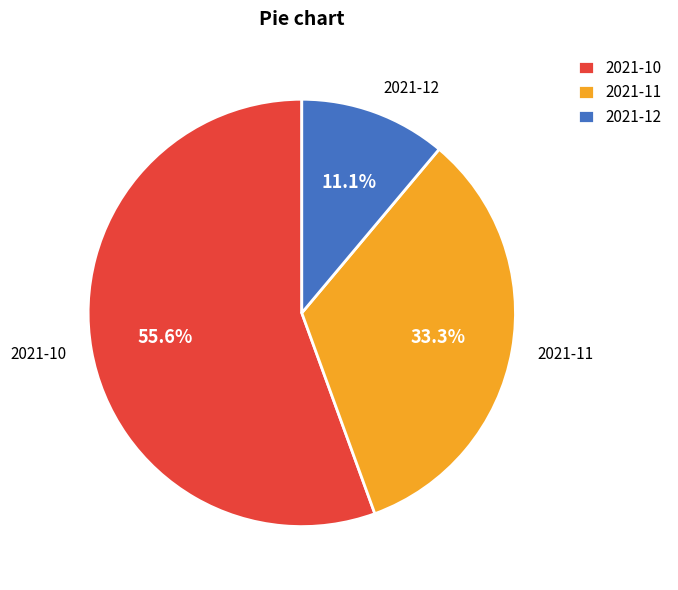

To the nearest percent, what is the difference between the largest and smallest slice percentages?

44%